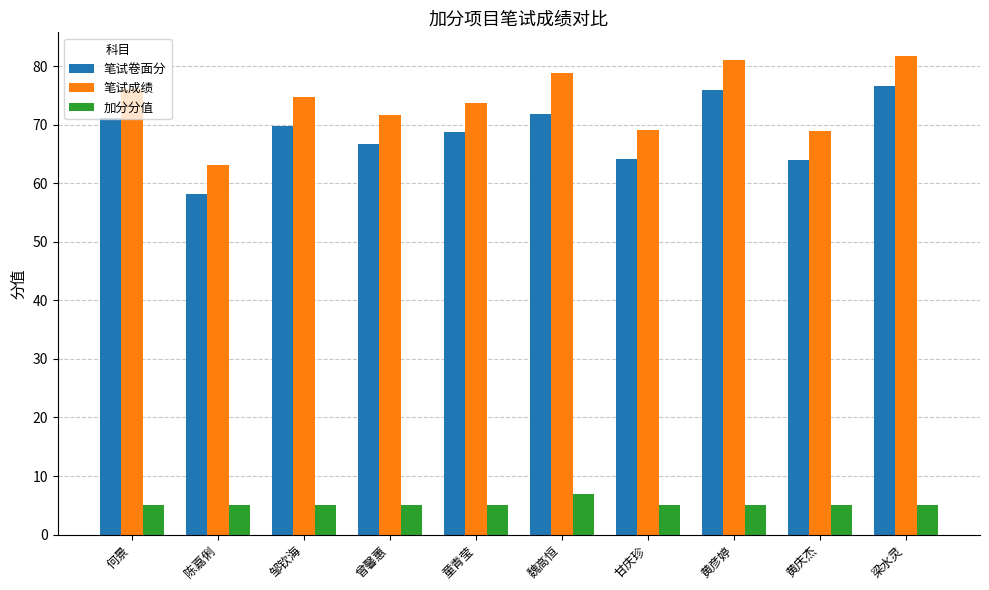

What is the sum of the 加分分值 values at 梁水灵 and 魏高恒?

12.0